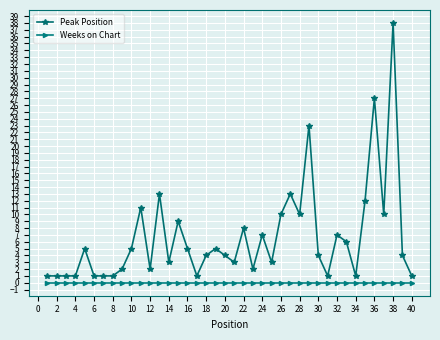

True or false: Weeks on Chart and Peak Position cross at least once.

False